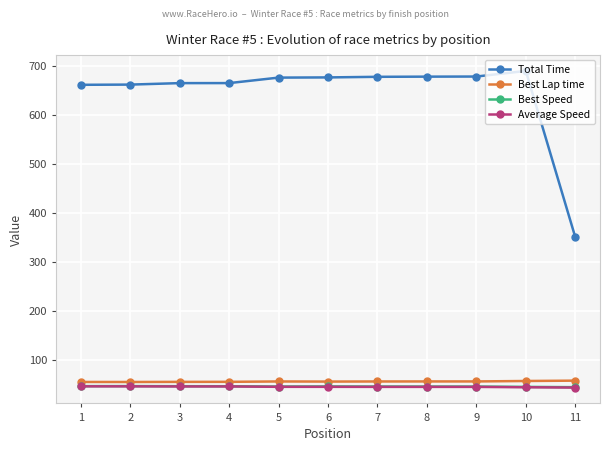

What is the total value across all series at 1?

808.4